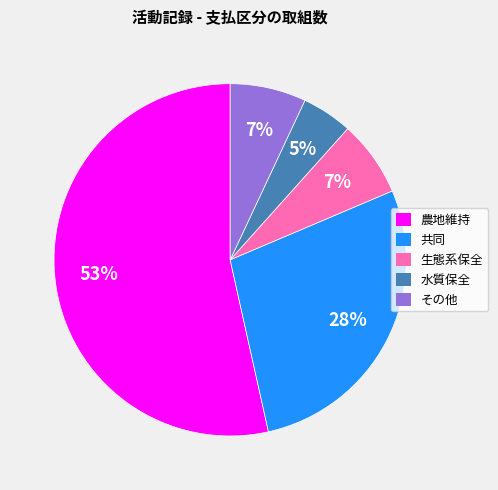

How many slices are in this pie chart?

5